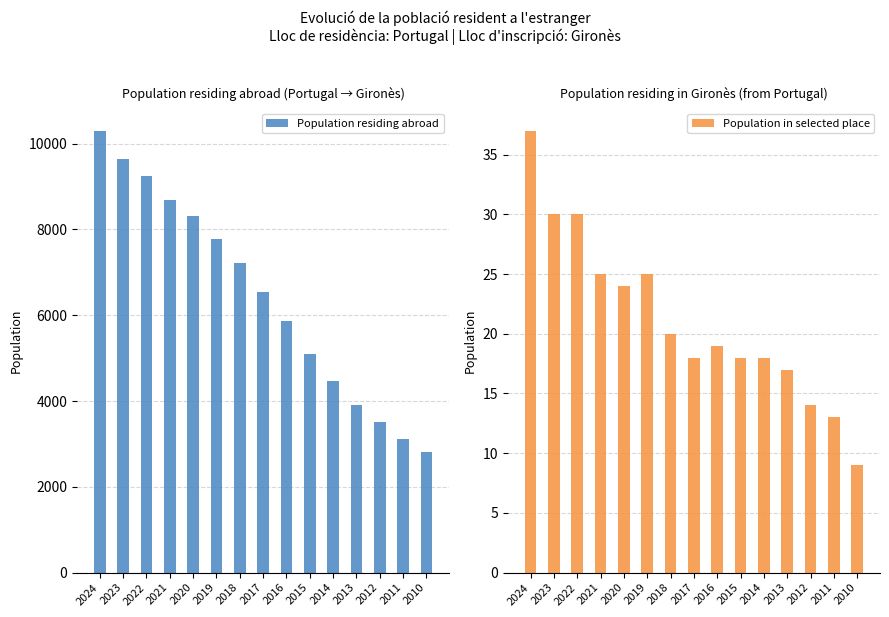

What are all the series names shown in the legend?

Population residing abroad, Population in selected place